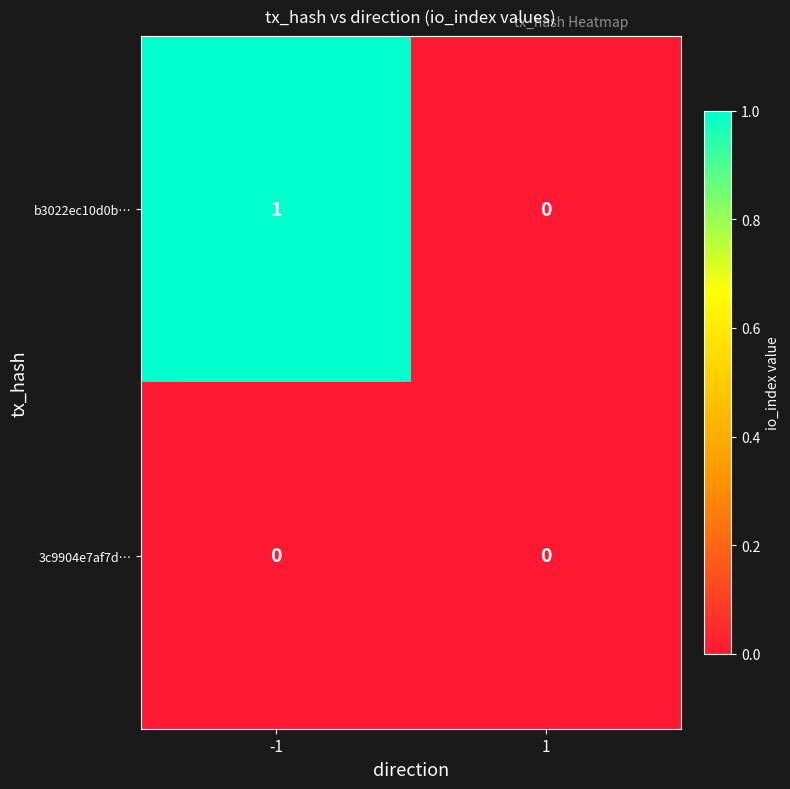

What is the maximum value shown in the chart?

1